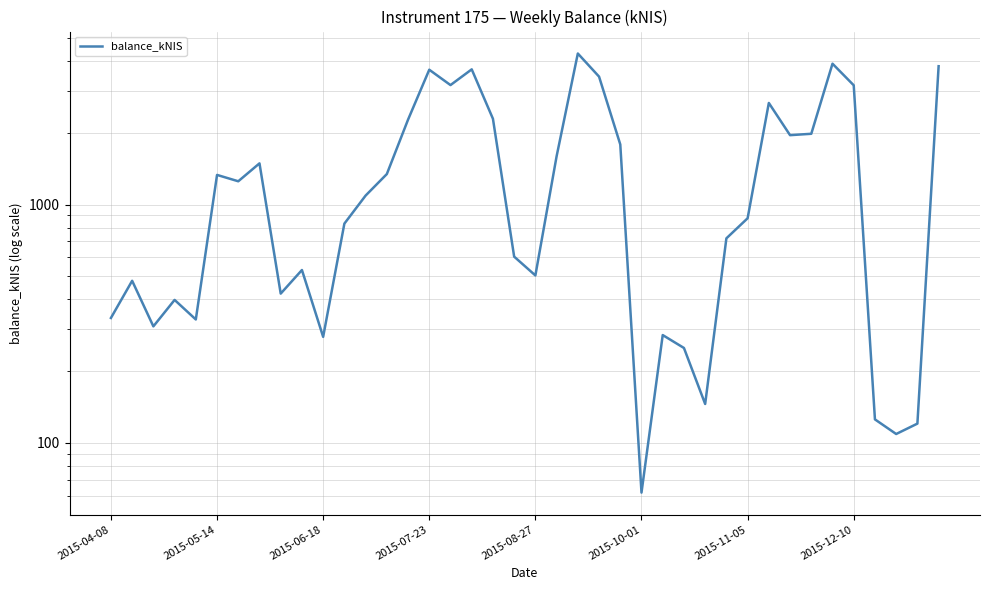

What is the change in value from 8 to 33?

+1557.0